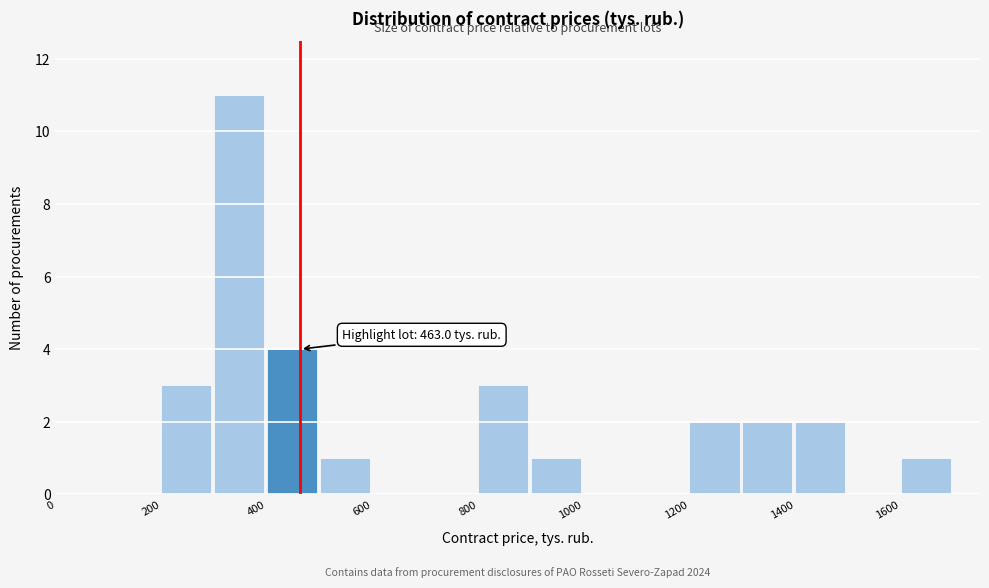

Over which range of the x-axis is the bar tallest?

300 to 400